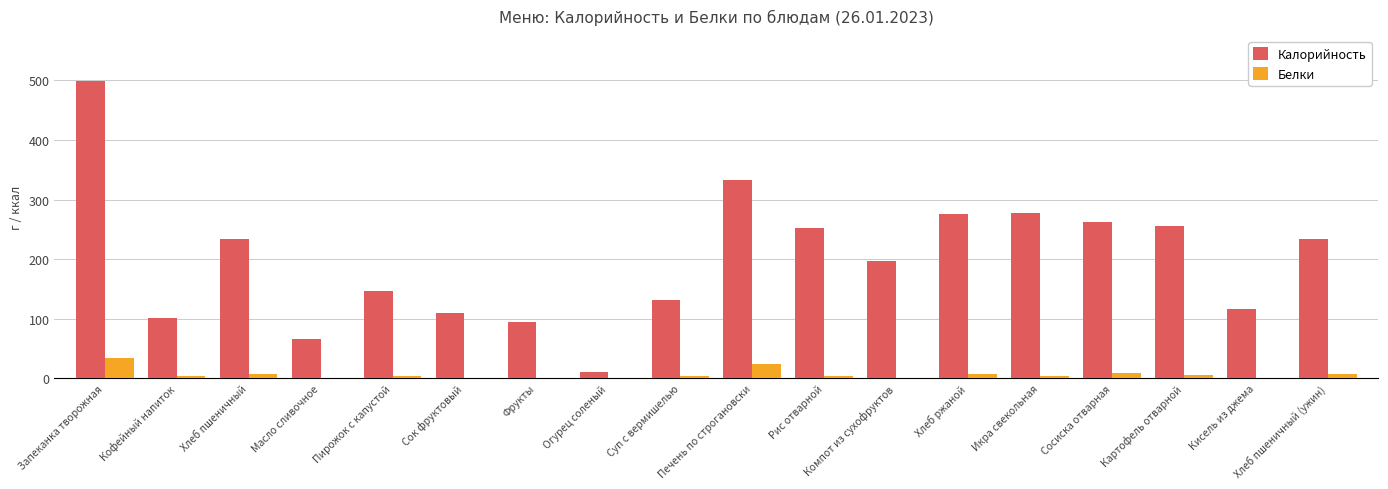

At which category is the sum across all series the highest?

Запеканка творожная